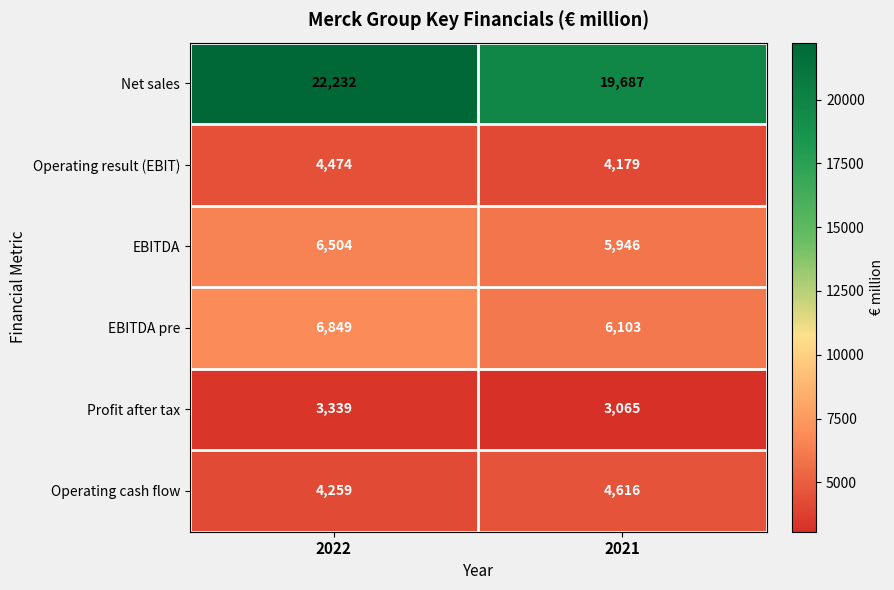

Which series changed the most between 2022 and 2021?

Net sales